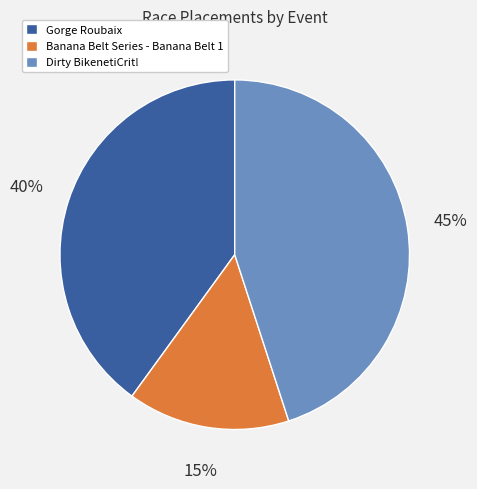

To the nearest percent, what is the difference between the Gorge Roubaix and Banana Belt Series - Banana Belt 1 slice percentages?

25%